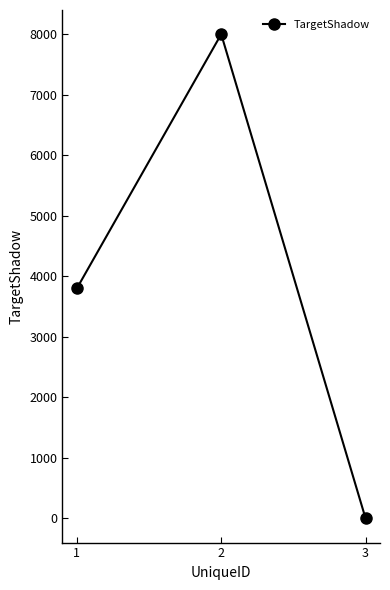

Rank the categories by value from lowest to highest.

3, 1, 2